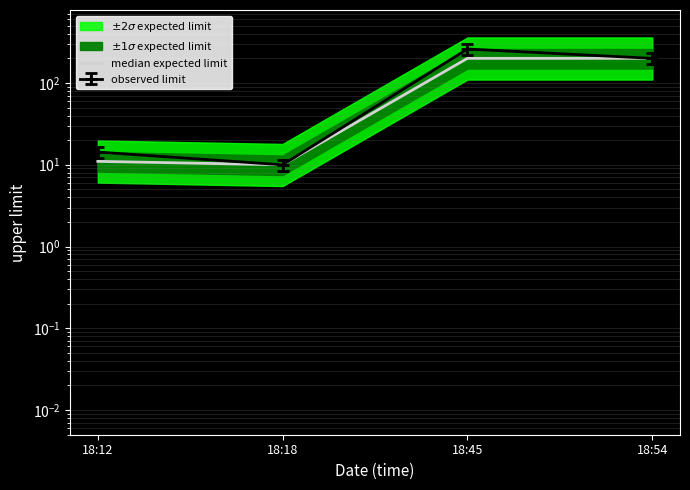

What is the difference between the second highest and minimum values?

190.0